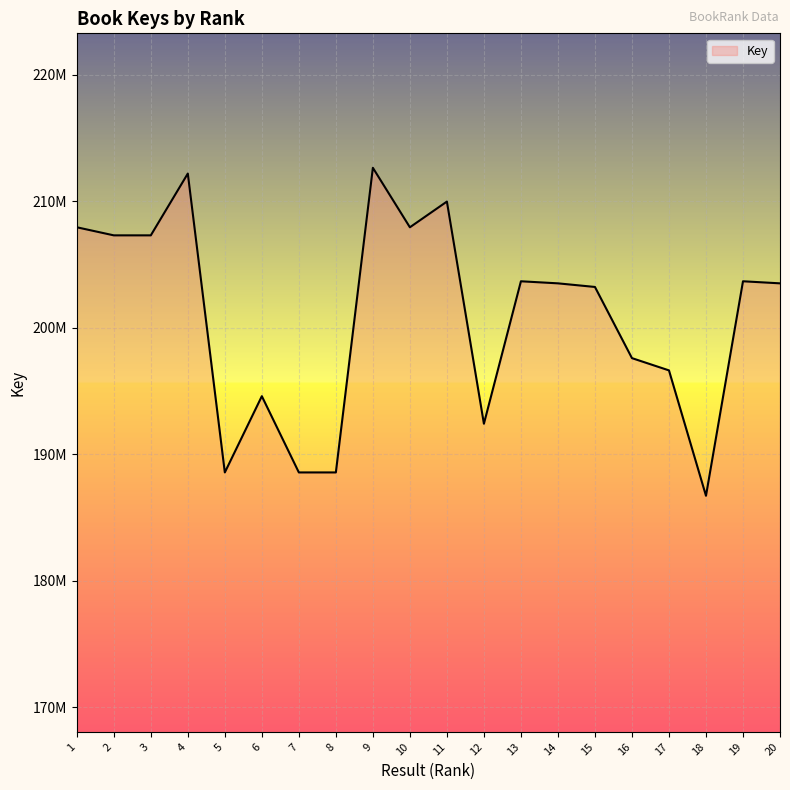

At which category does the data reach its first local peak?

4